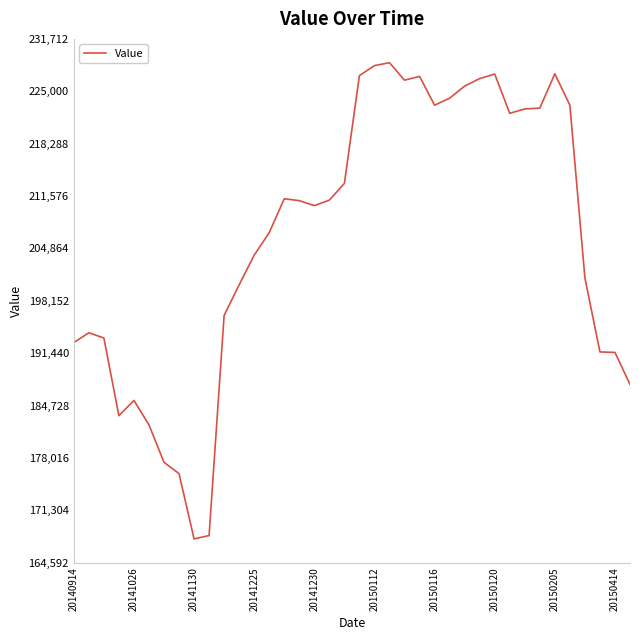

What is the smallest value displayed?

167643